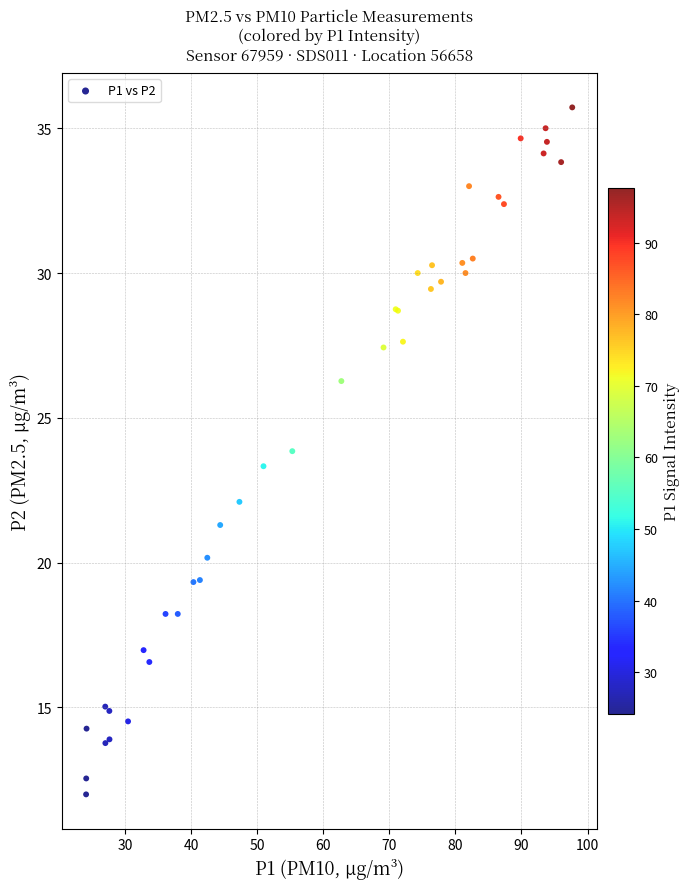

What Y value in the scatter plot is closest to 23?

23.3